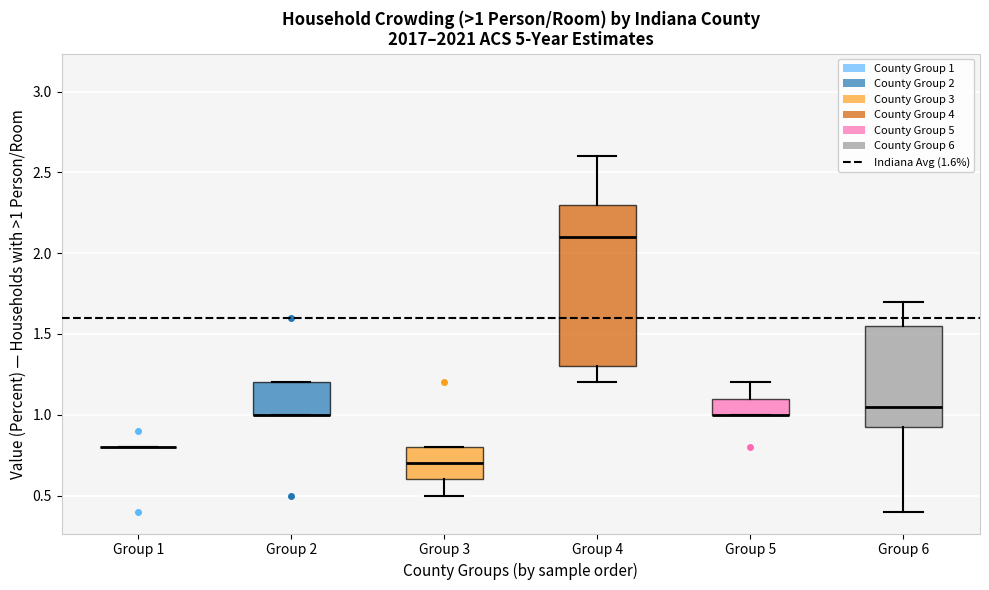

Comparing the boxes themselves (not the whiskers), which one is the tallest?

Group 4